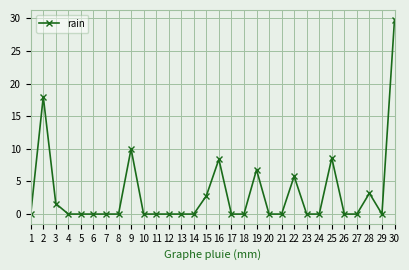

How many data points does each series have?

30